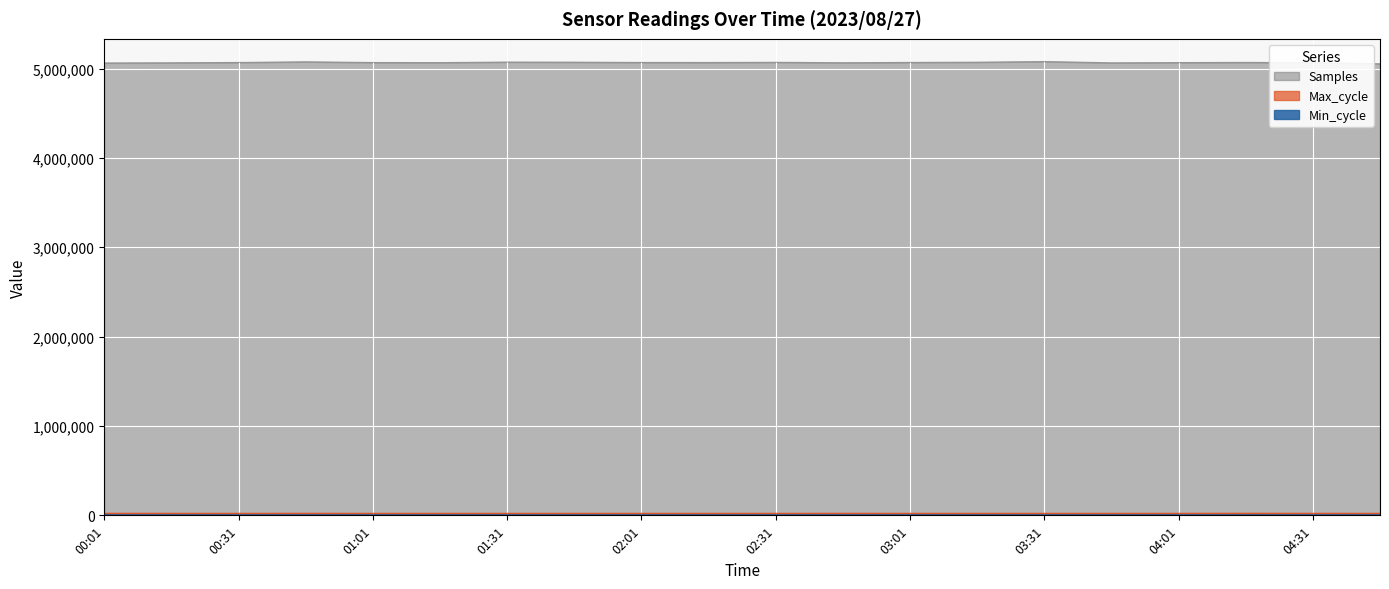

Between 03:16 and 01:16, which is larger?

03:16